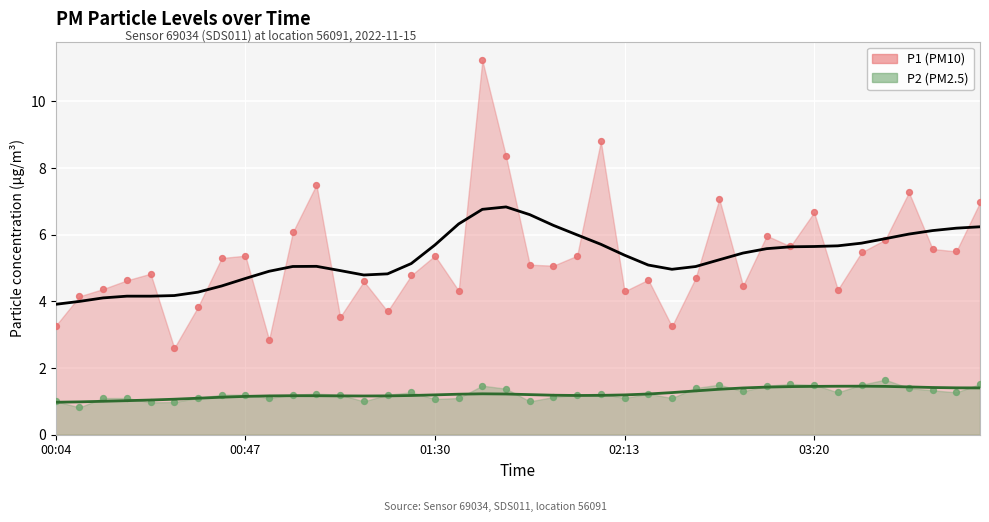

Which series reaches the minimum Y coordinate?

P2